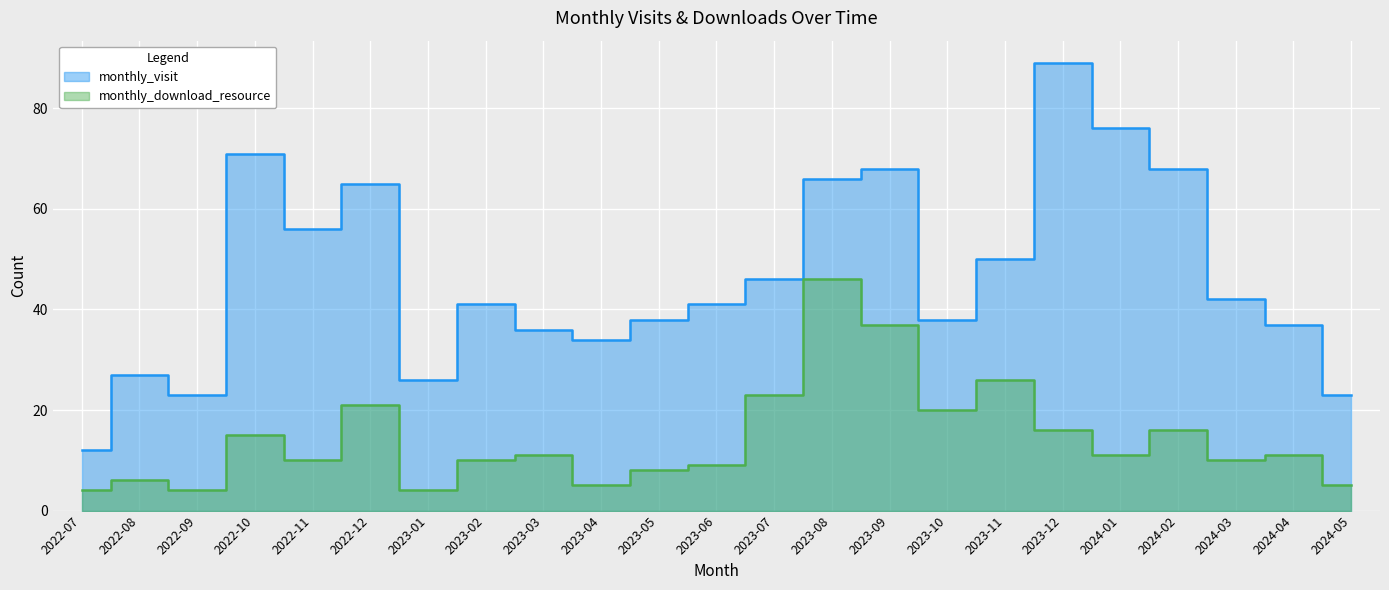

Rank the series by their maximum value, from lowest to highest.

monthly_download_resource, monthly_visit